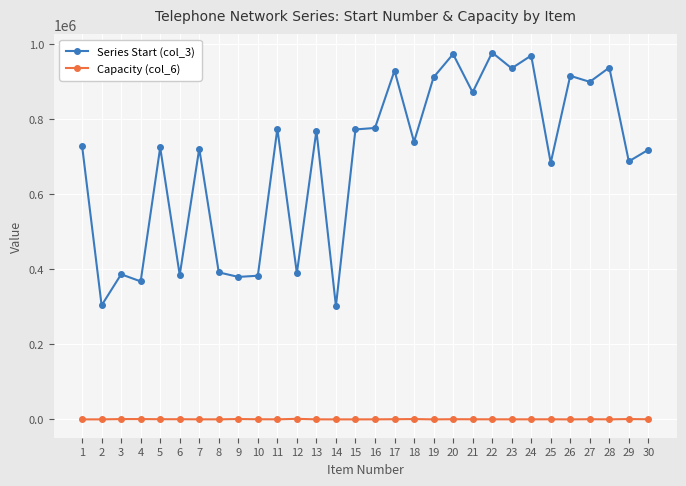

What are all the series names shown in the legend?

Series Start (col_3), Capacity (col_6)